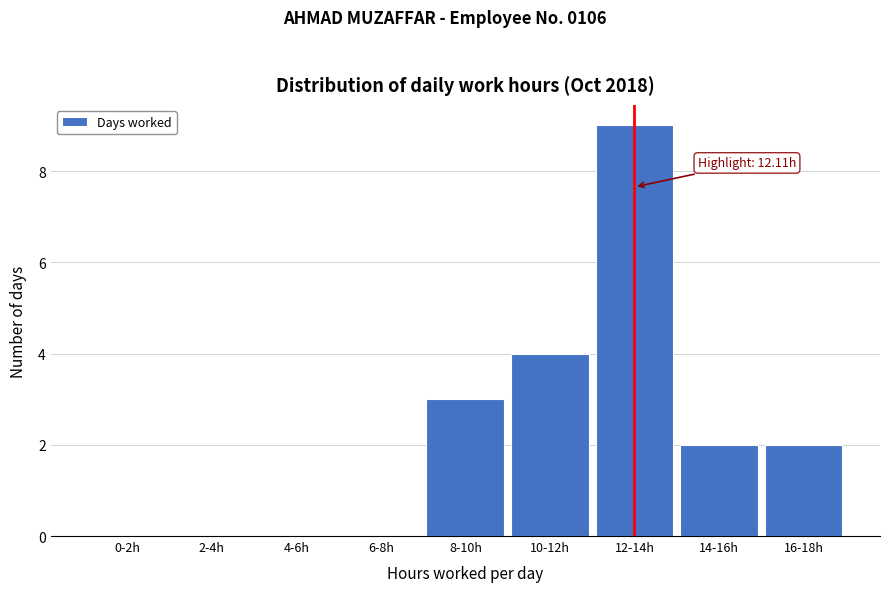

Reading right to left, what are all the values shown in this chart?

16-18h=2	14-16h=2	12-14h=9	10-12h=4	8-10h=3	6-8h=0	4-6h=0	2-4h=0	0-2h=0